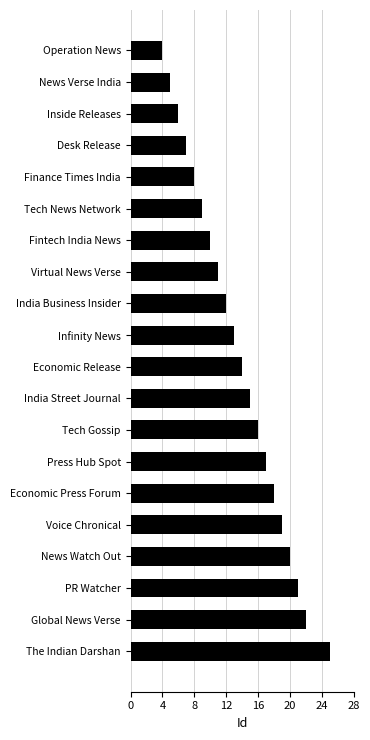

Which category has the lowest value across all series?

Operation News